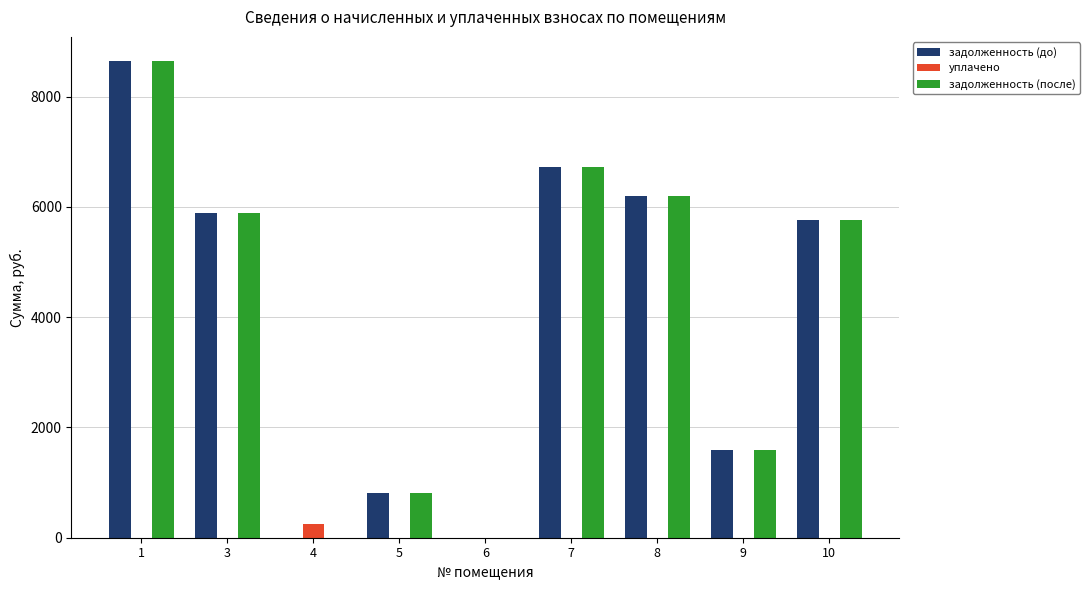

What is the total value across all series at 9?

3191.7